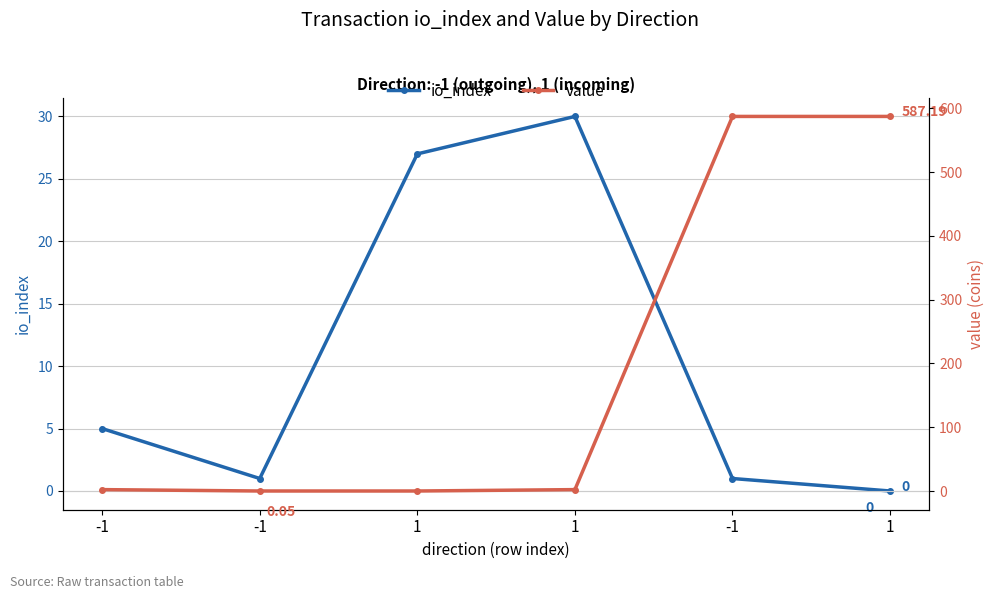

What are all the series names shown in the legend?

io_index, value